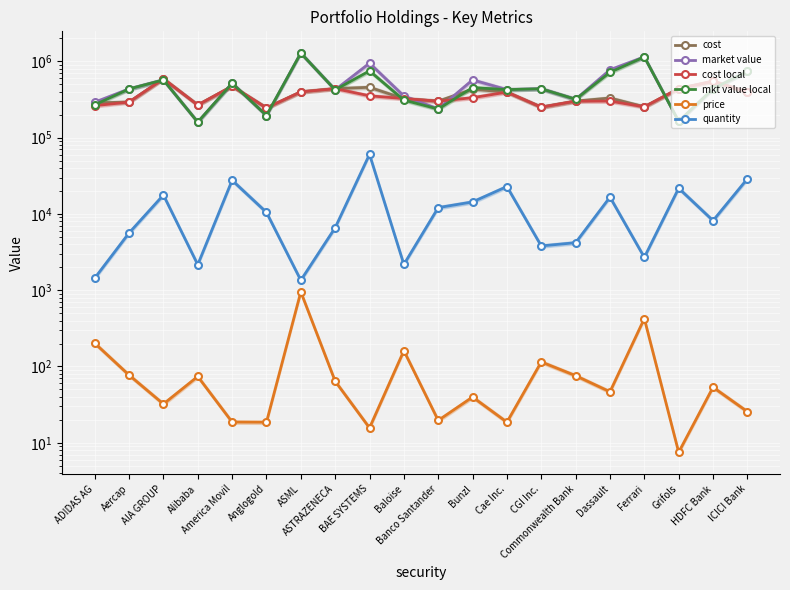

True or false: price has a value of 202.1 at ADIDAS AG.

True